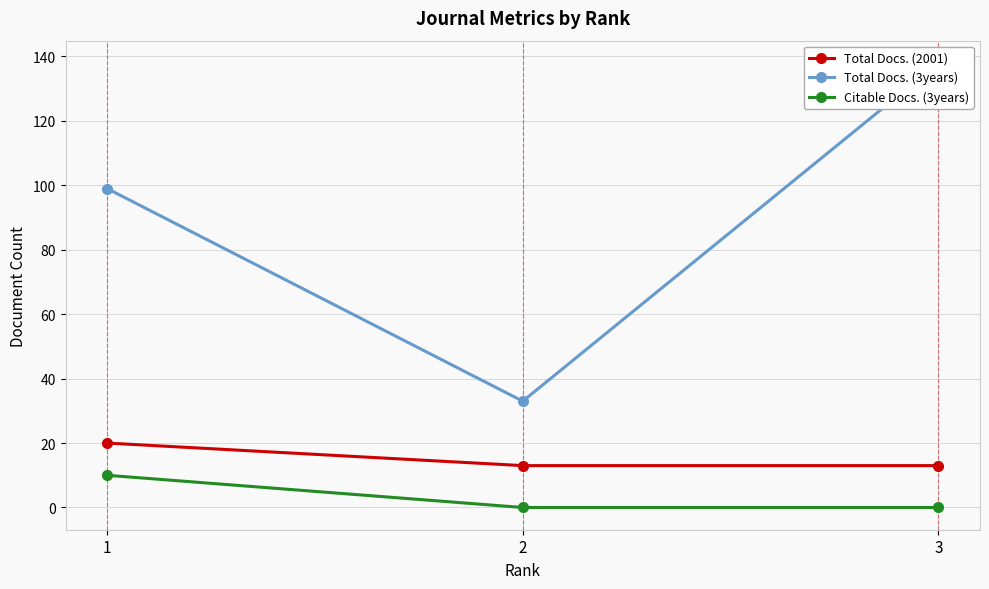

Which category has the lowest value in the Total Docs. (2001) series?

2